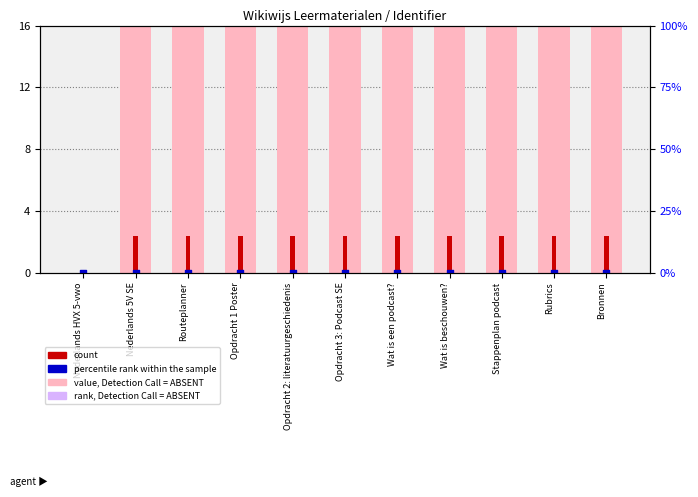

Which series has the widest spread of Y values?

value, Detection Call = ABSENT